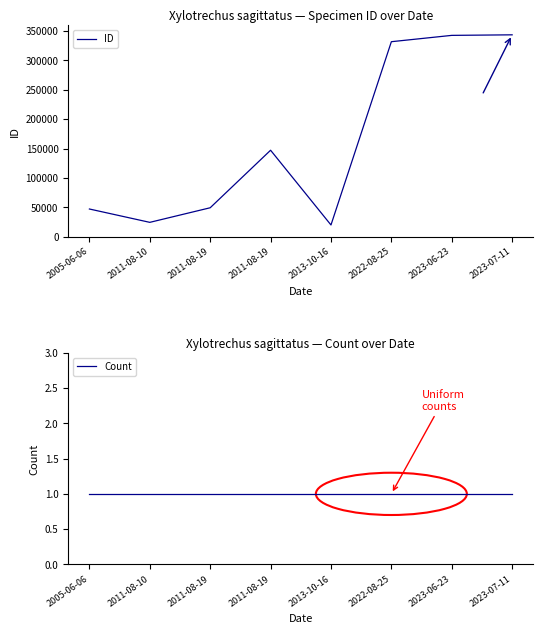

What is the difference between the maximum and second lowest values in the ID series?

319230